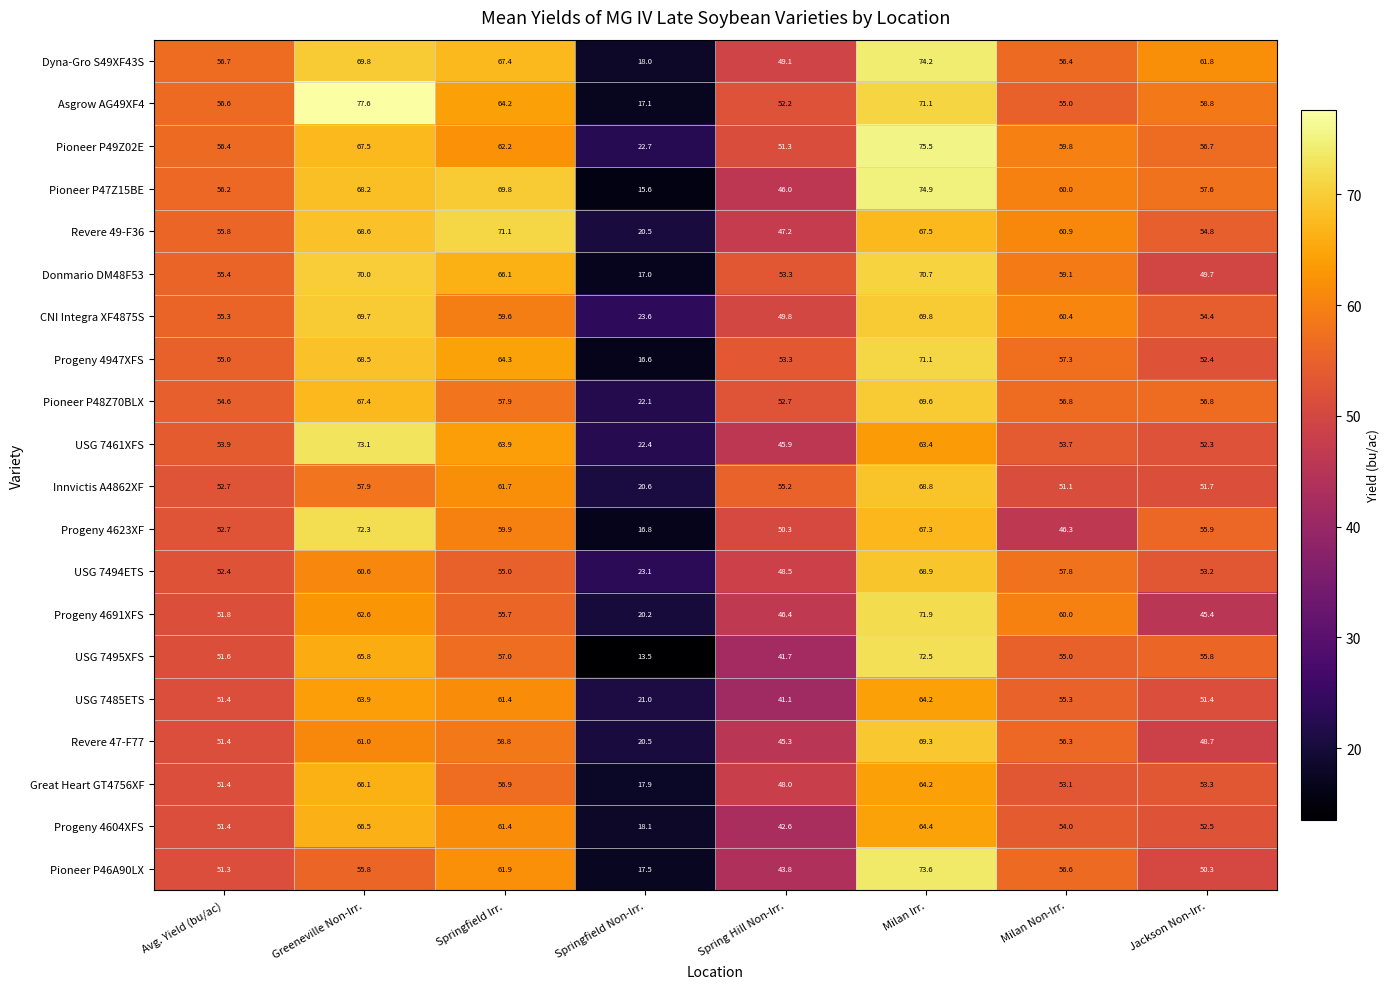

Rank the series at Springfield Non-Irr. from highest to lowest value.

CNI Integra XF4875S, USG 7494ETS, Pioneer P49Z02E, USG 7461XFS, Pioneer P48Z70BLX, USG 7485ETS, Innvictis A4862XF, Revere 49-F36, Revere 47-F77, Progeny 4691XFS, Progeny 4604XFS, Dyna-Gro S49XF43S, Great Heart GT4756XF, Pioneer P46A90LX, Asgrow AG49XF4, Donmario DM48F53, Progeny 4623XF, Progeny 4947XFS, Pioneer P47Z15BE, USG 7495XFS